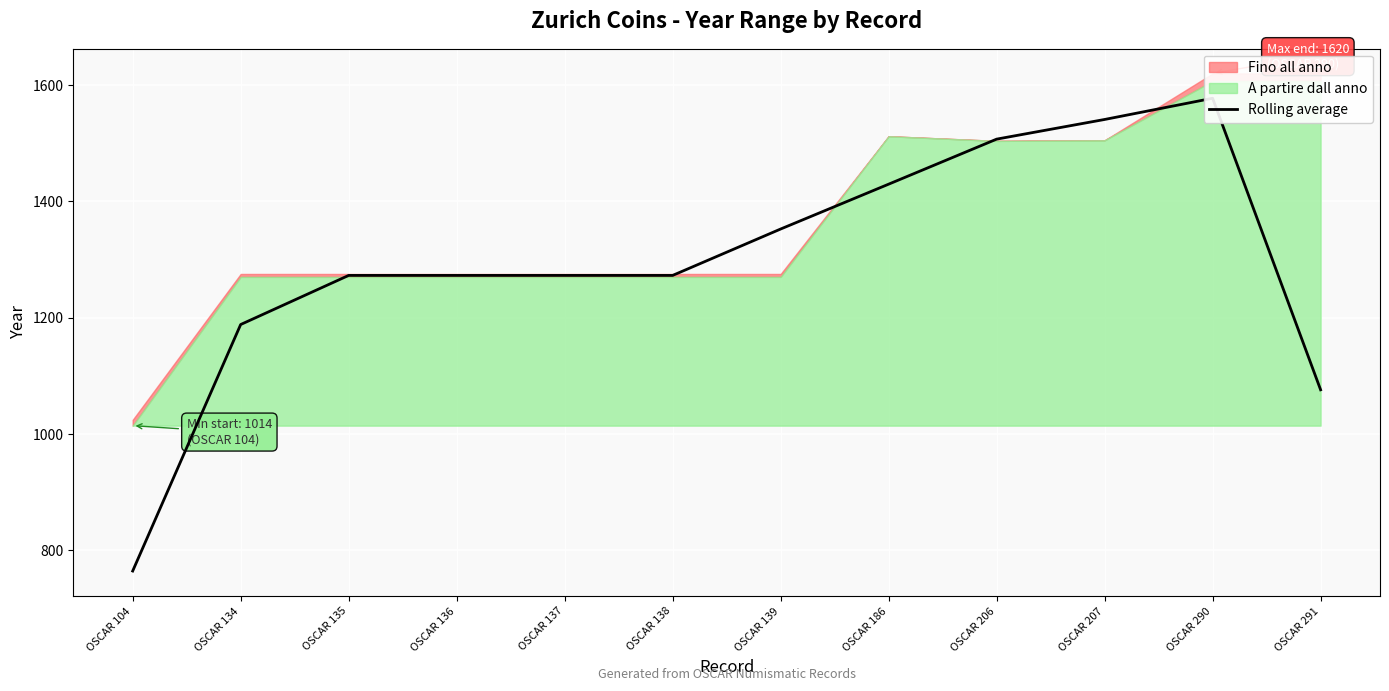

What is the value of the 4th point from the left?

1272.5